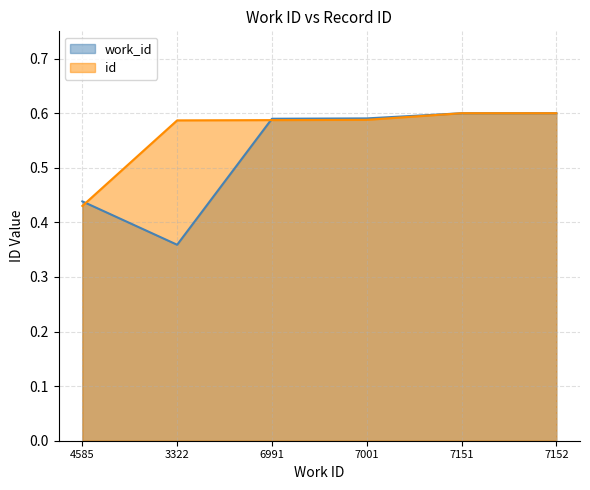

Which has a higher value, 7001 or 4585?

7001